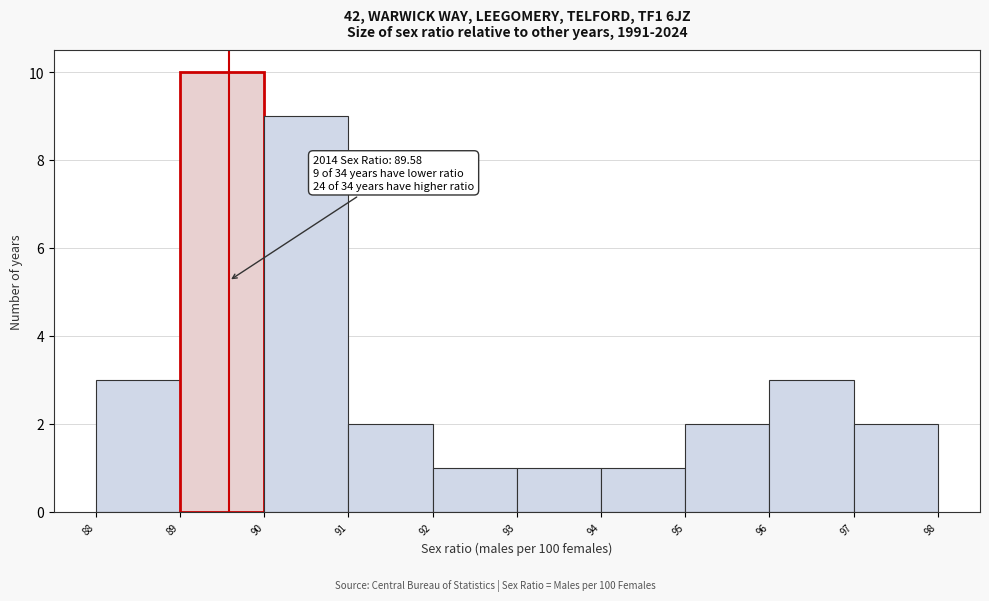

Which range on the x-axis has the tallest bar?

89 to 90